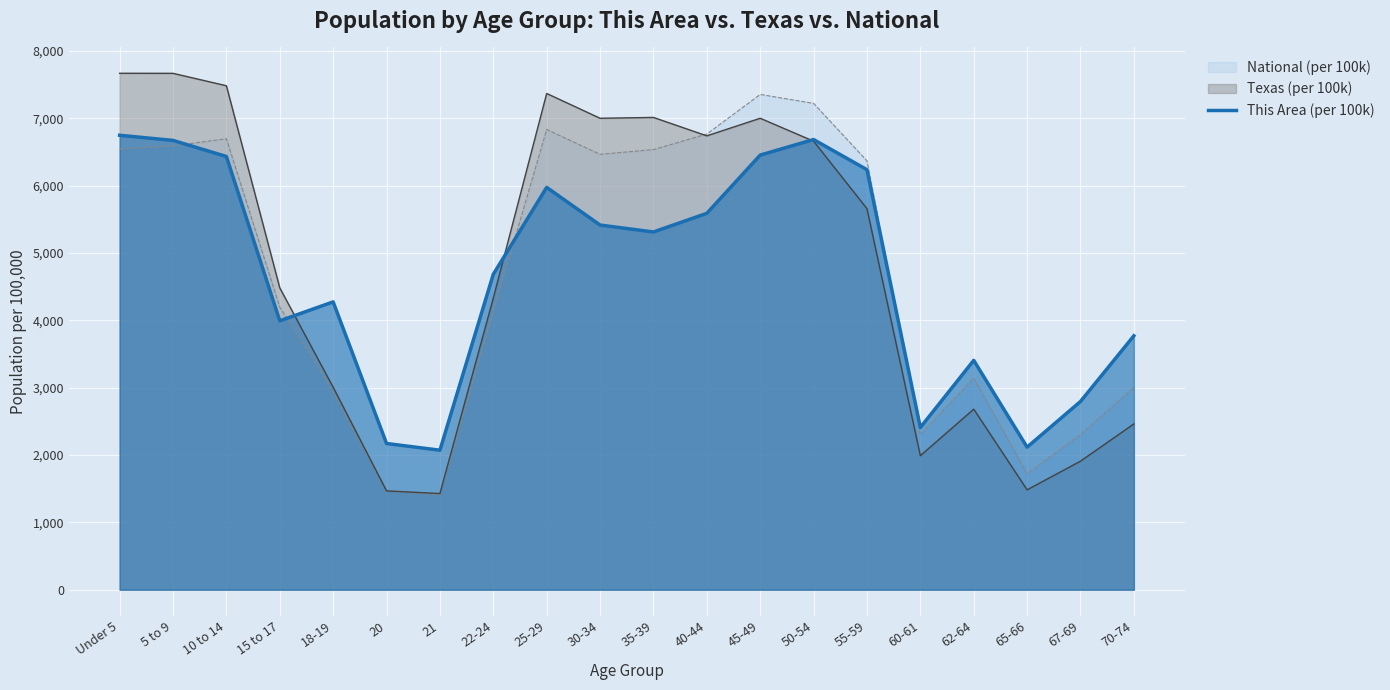

What position from the left is 20?

6